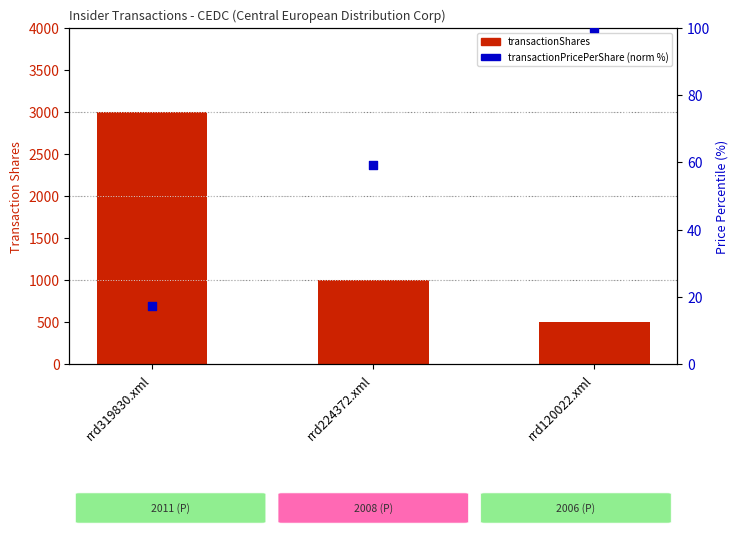

At how many categories does at least one series exceed 1207?

1